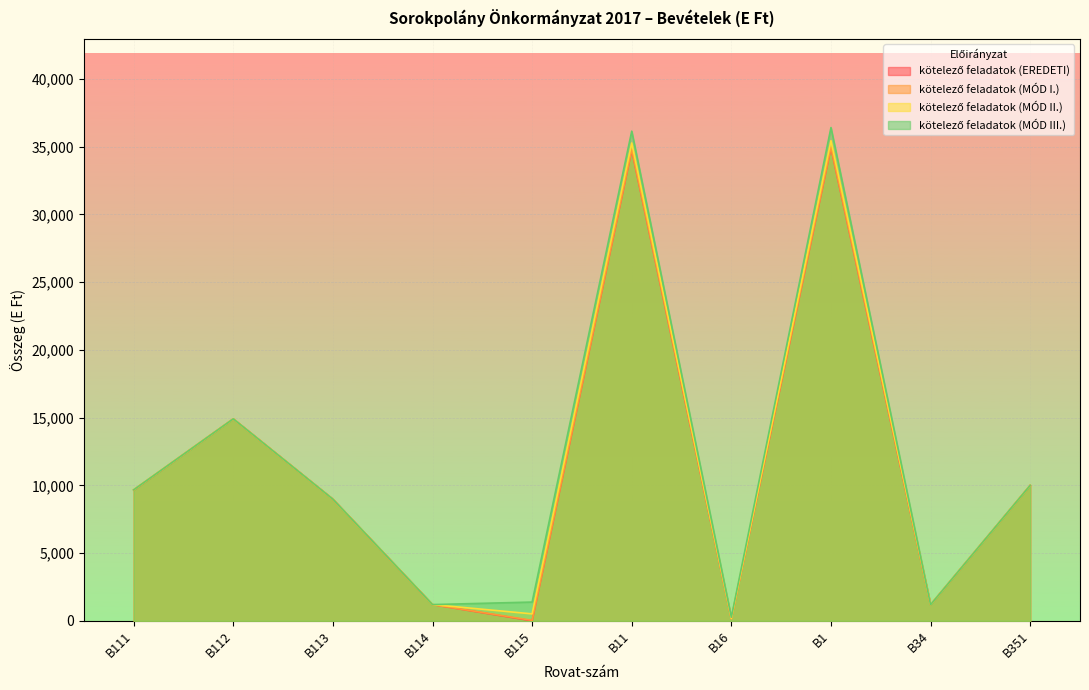

What is the label of the 1st point from the right?

B351